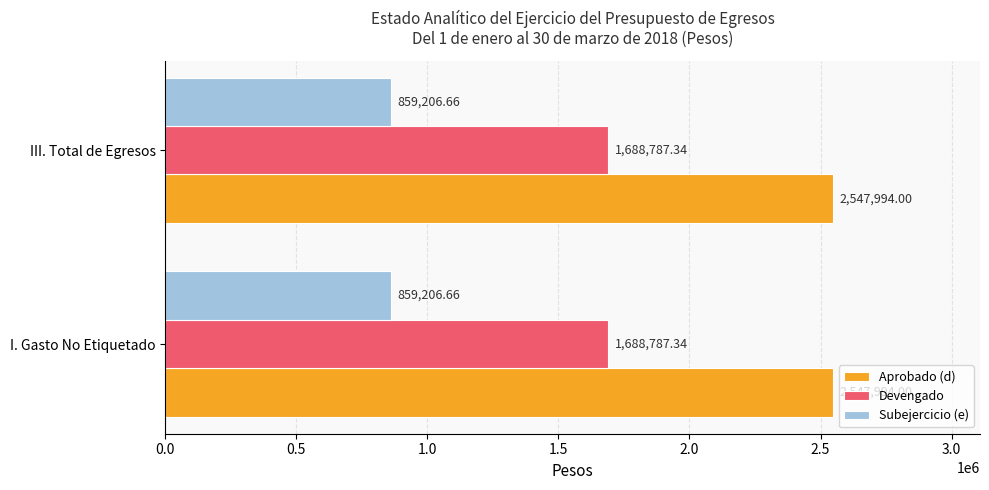

What is the approximate value of Aprobado (d) at III. Total de Egresos?

2547994.0